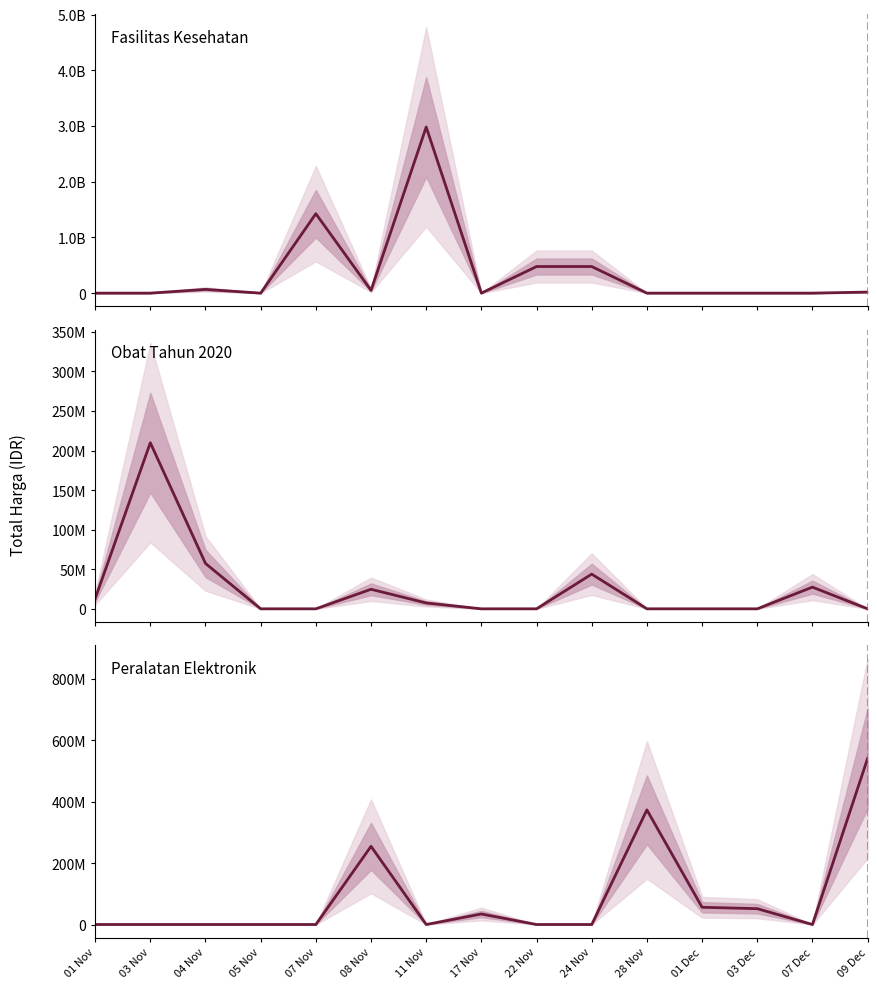

Reading right to left, extract all data points from this chart.

Fasilitas Kesehatan: 09 Dec=18900000	07 Dec=0	03 Dec=0	01 Dec=0	28 Nov=0	24 Nov=477600000	22 Nov=477600000	17 Nov=0	11 Nov=2981552240	08 Nov=49730040	07 Nov=1425867900	05 Nov=0	04 Nov=67019075	03 Nov=0	01 Nov=0
Obat Tahun 2020: 09 Dec=0	07 Dec=27412000	03 Dec=0	01 Dec=0	28 Nov=0	24 Nov=43859200	22 Nov=0	17 Nov=0	11 Nov=7401240	08 Nov=24693960	07 Nov=0	05 Nov=0	04 Nov=57353200	03 Nov=209911270	01 Nov=12787500
Peralatan Elektronik: 09 Dec=541071000	07 Dec=0	03 Dec=51601000	01 Dec=56152800	28 Nov=373404000	24 Nov=0	22 Nov=0	17 Nov=34292000	11 Nov=0	08 Nov=254700000	07 Nov=0	05 Nov=0	04 Nov=0	03 Nov=0	01 Nov=0